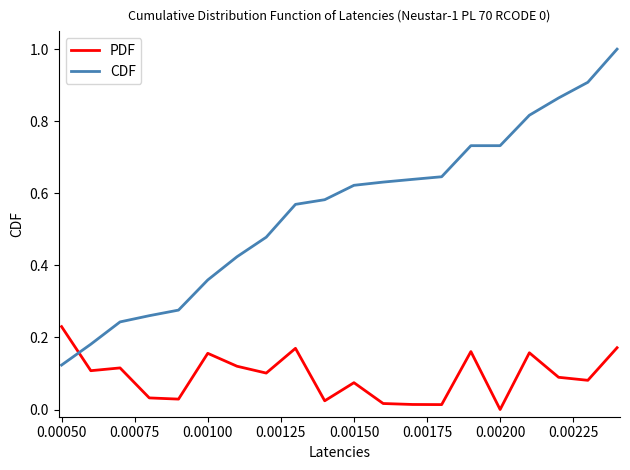

List the series in order of their overall mean, highest first.

CDF, PDF